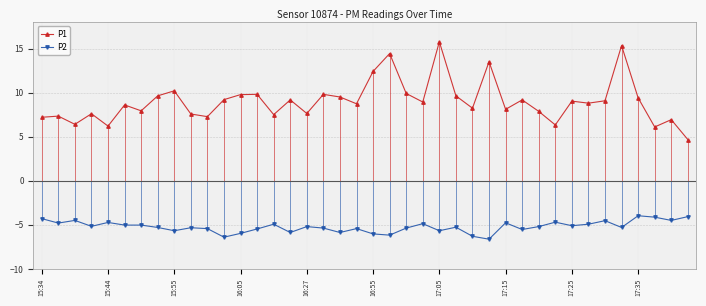

True or false: P2 has more than 1 points higher than both neighbors.

True